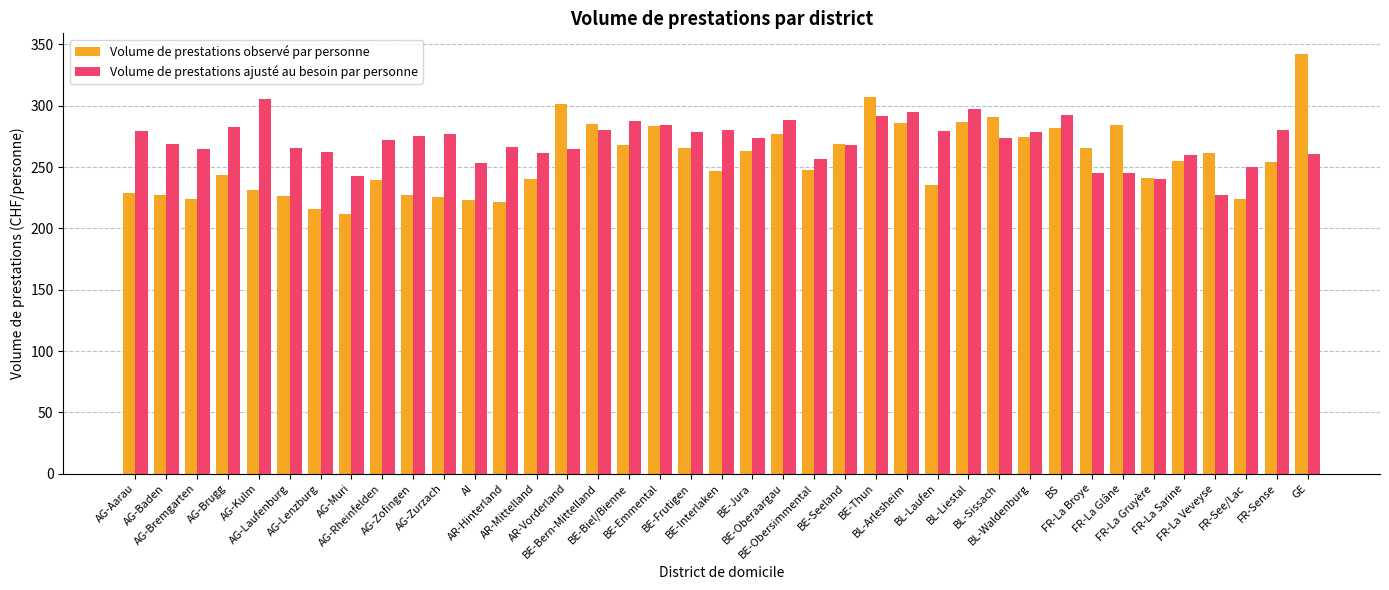

What is the difference between the maximum and minimum values in the Volume de prestations observé par personne series?

130.0